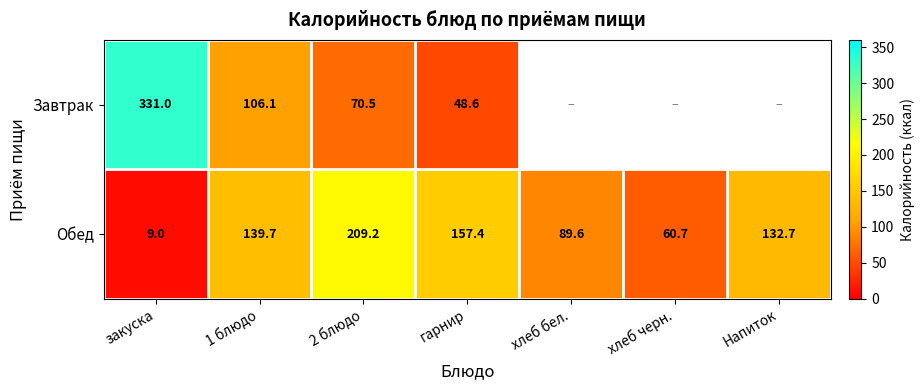

Is the value of Завтрак at закуска greater than the value of Обед at хлеб черн.?

Yes